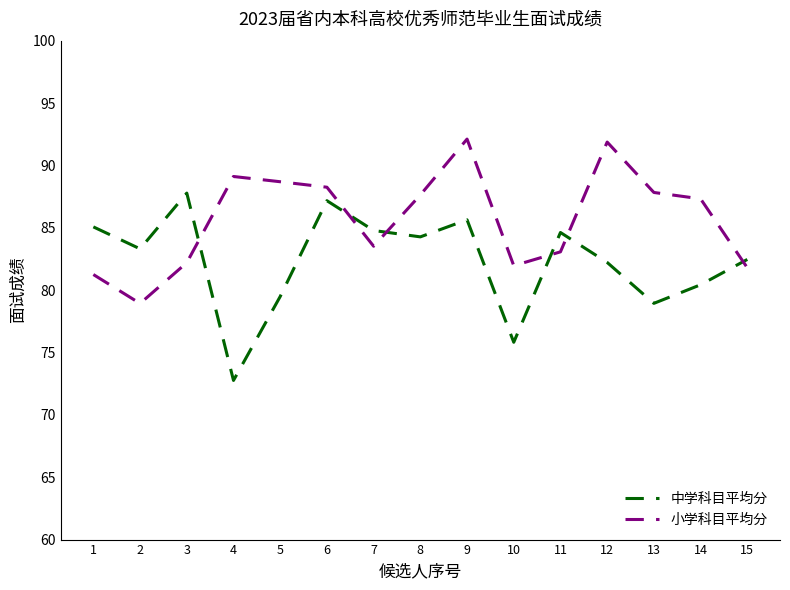

Between which two adjacent categories do 小学科目平均分 and 中学科目平均分 first intersect?

3 and 4